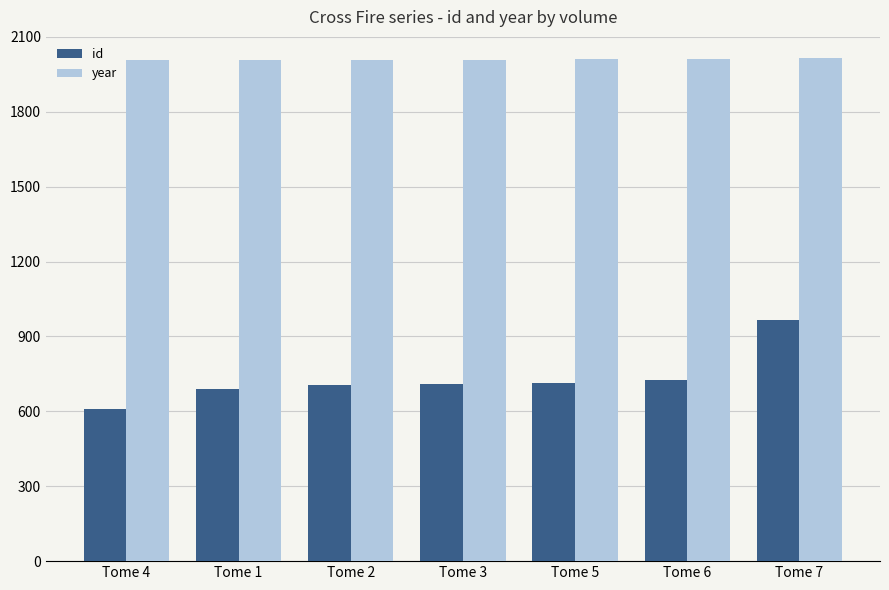

Which category has the lowest value across all series?

Tome 4